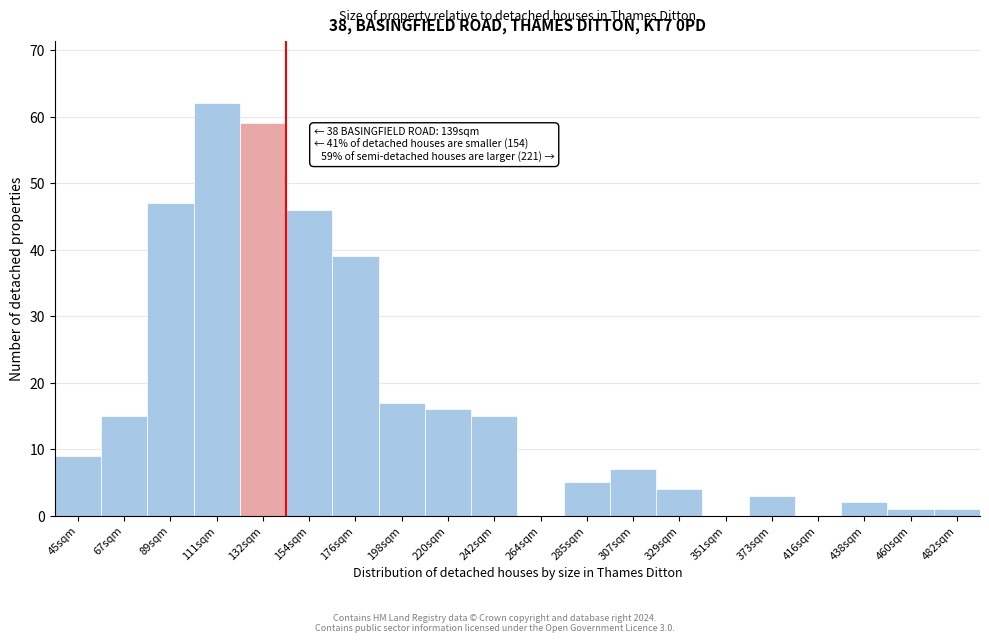

Reading right to left, extract all data points from this chart.

482sqm=1	460sqm=1	438sqm=2	416sqm=0	373sqm=3	351sqm=0	329sqm=4	307sqm=7	285sqm=5	264sqm=0	242sqm=15	220sqm=16	198sqm=17	176sqm=39	154sqm=46	132sqm=59	111sqm=62	89sqm=47	67sqm=15	45sqm=9